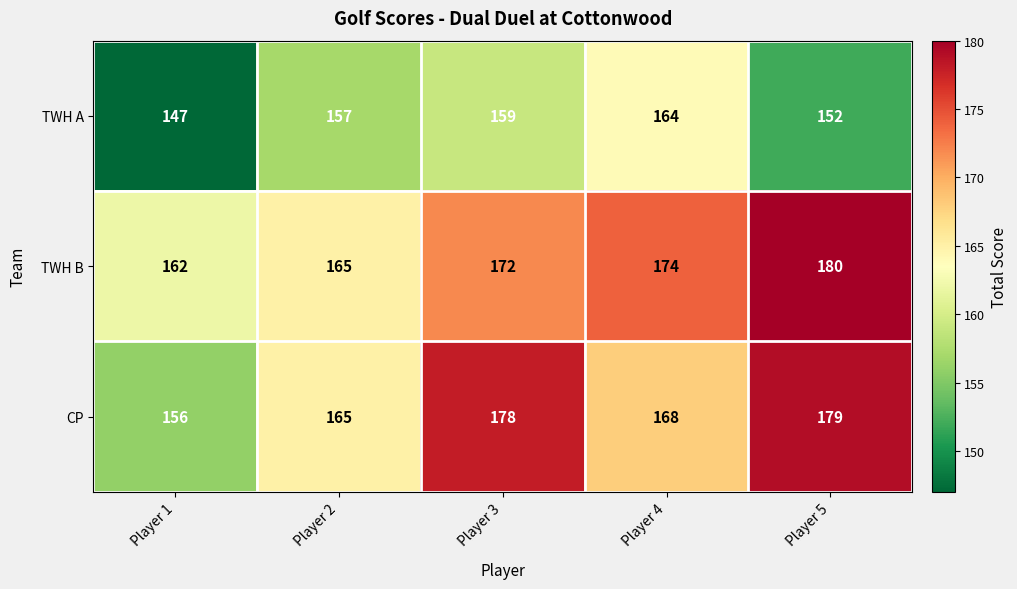

Which series has the largest range (max minus min)?

CP